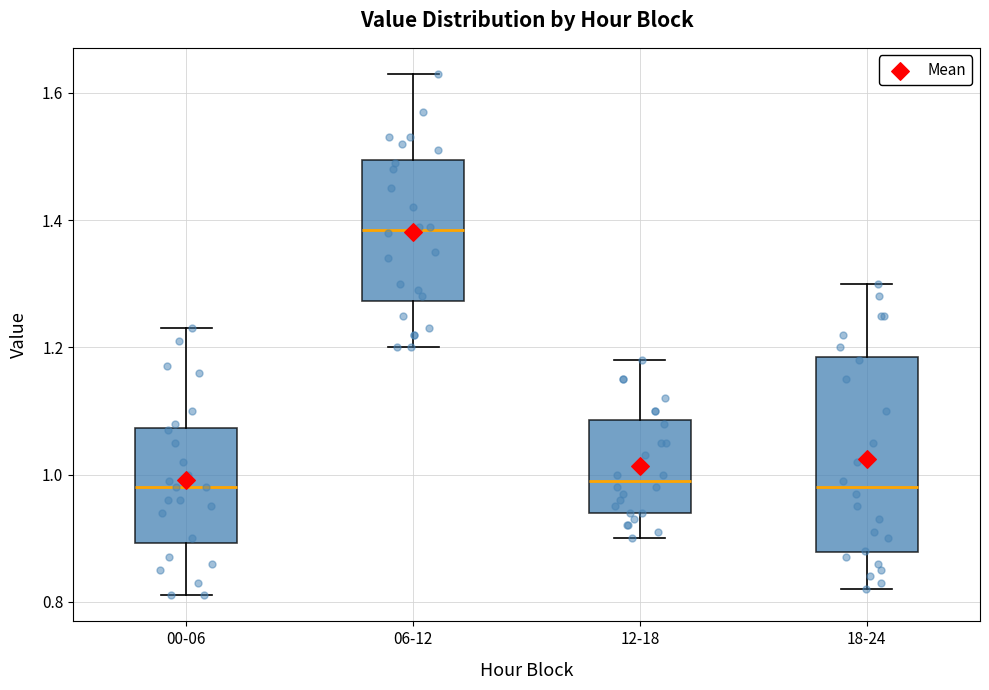

Which box is the tallest, from its lower edge to its upper edge?

18-24